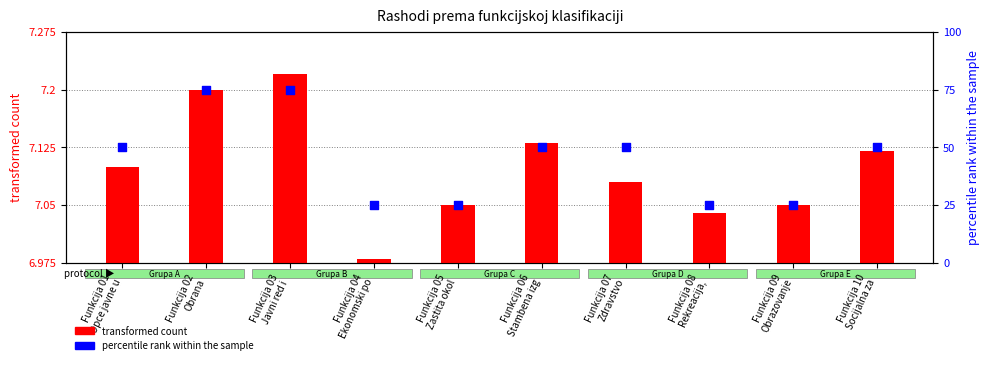

What is the total value across all series at Funkcija 07
Zdravstvo?

57.1